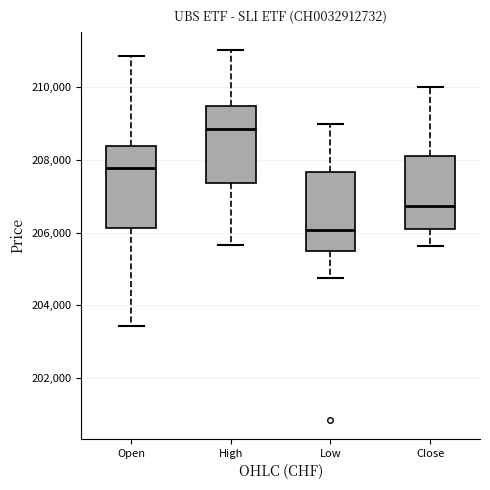

Reading left to right, transcribe this box plot: for each box, give where its median line is, the range the box spans, and where its two whiskers end, as read against the y-axis. The values are not printed on the chart, so give them approximately, as read against the axis.

Open: median 207800, box 206200 to 208400, whiskers 203400 to 210800
High: median 208800, box 207400 to 209400, whiskers 205600 to 211000
Low: median 206000, box 205400 to 207600, whiskers 204800 to 209000
Close: median 206800, box 206000 to 208200, whiskers 205600 to 210000